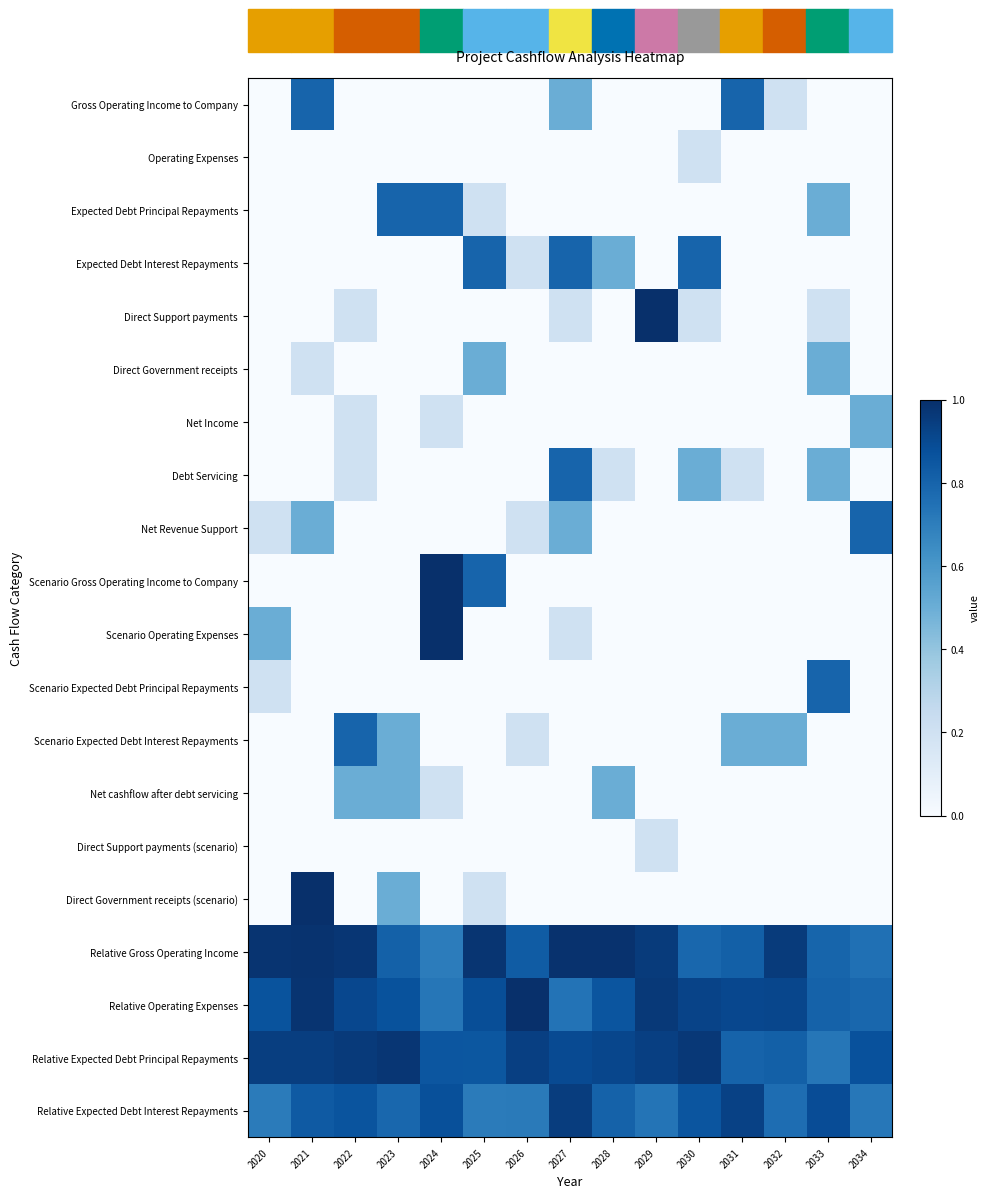

At how many categories does at least one series exceed 0?

15